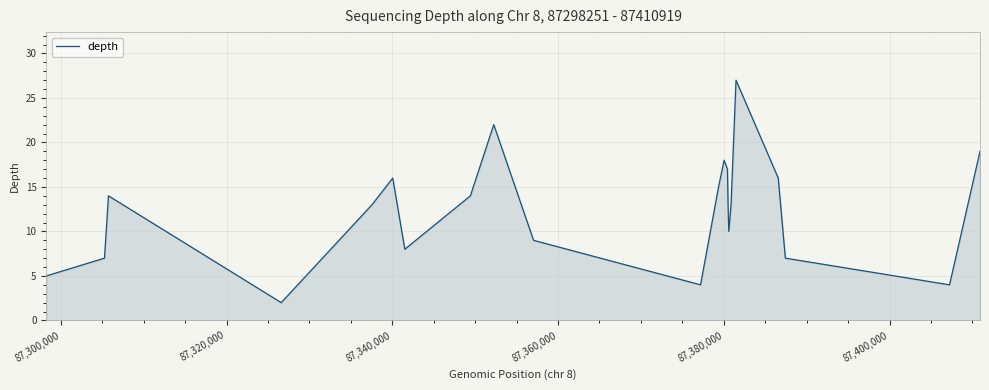

What is the maximum value shown in the chart?

27